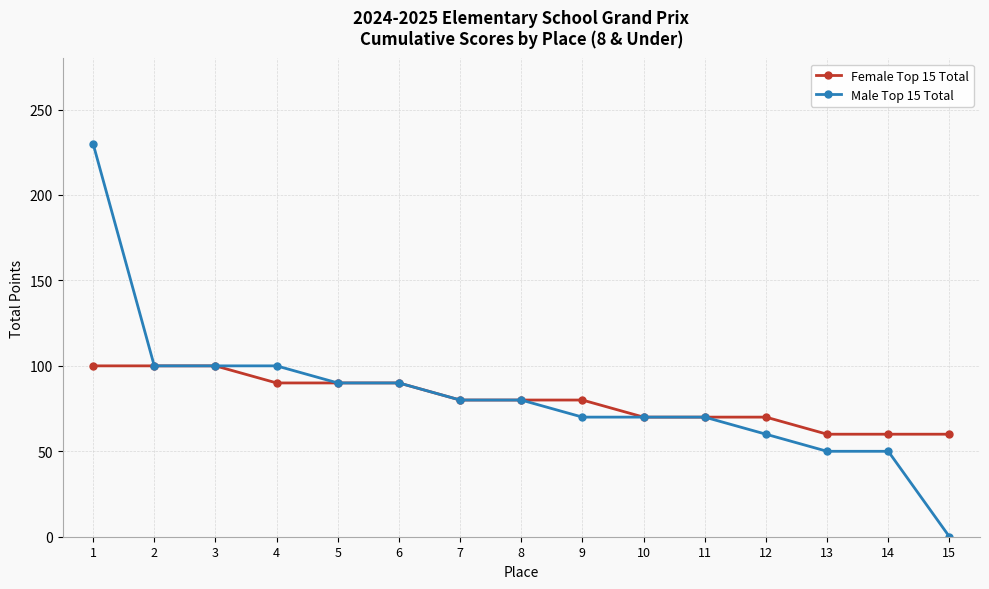

Reading left to right, transcribe all the data shown in this chart.

Female Top 15 Total: 1=100	2=100	3=100	4=90	5=90	6=90	7=80	8=80	9=80	10=70	11=70	12=70	13=60	14=60	15=60
Male Top 15 Total: 1=230	2=100	3=100	4=100	5=90	6=90	7=80	8=80	9=70	10=70	11=70	12=60	13=50	14=50	15=0